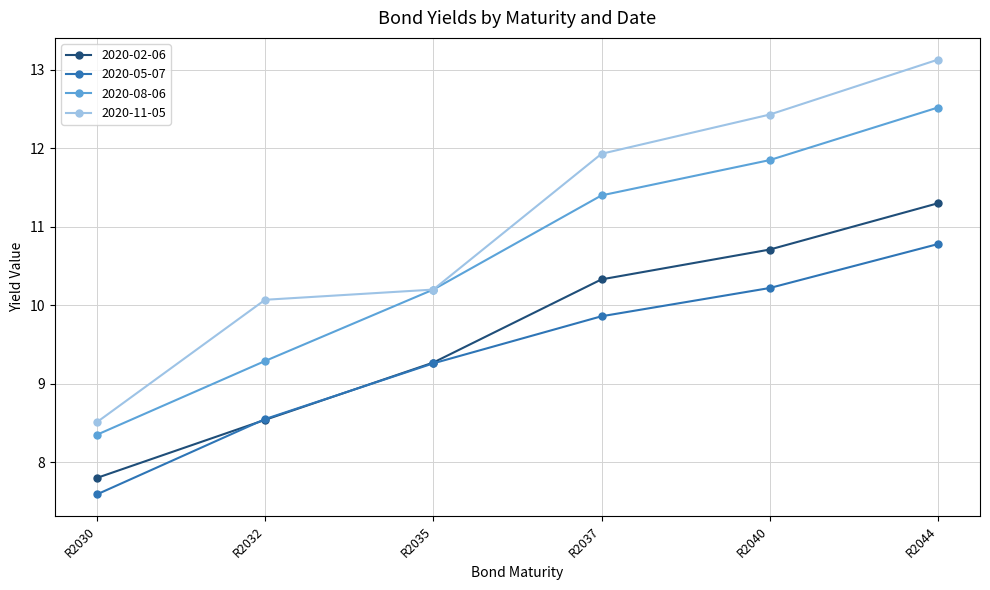

Which series has the largest range (max minus min)?

2020-11-05